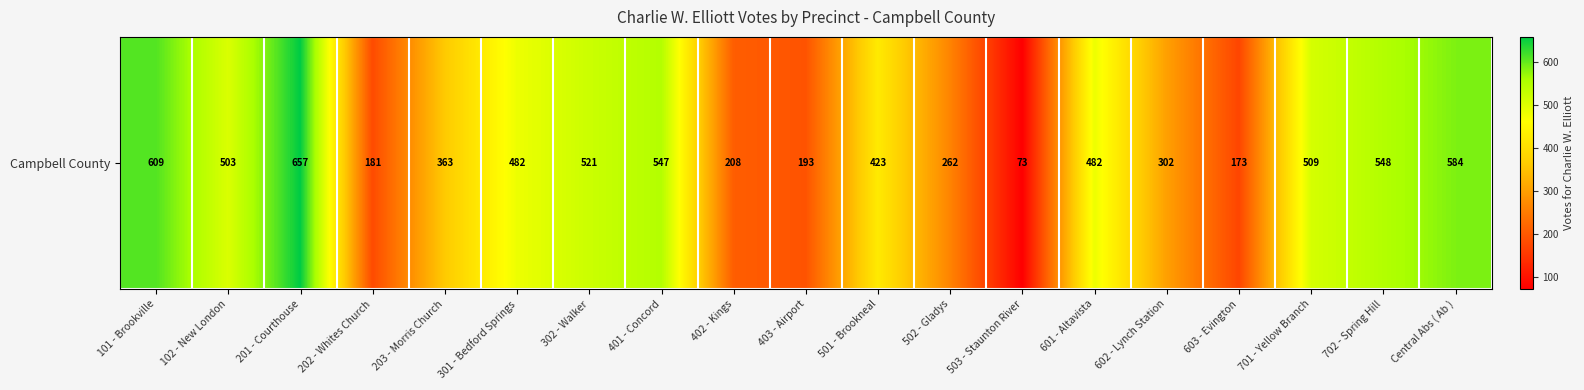

What is the approximate value at 502 - Gladys?

262